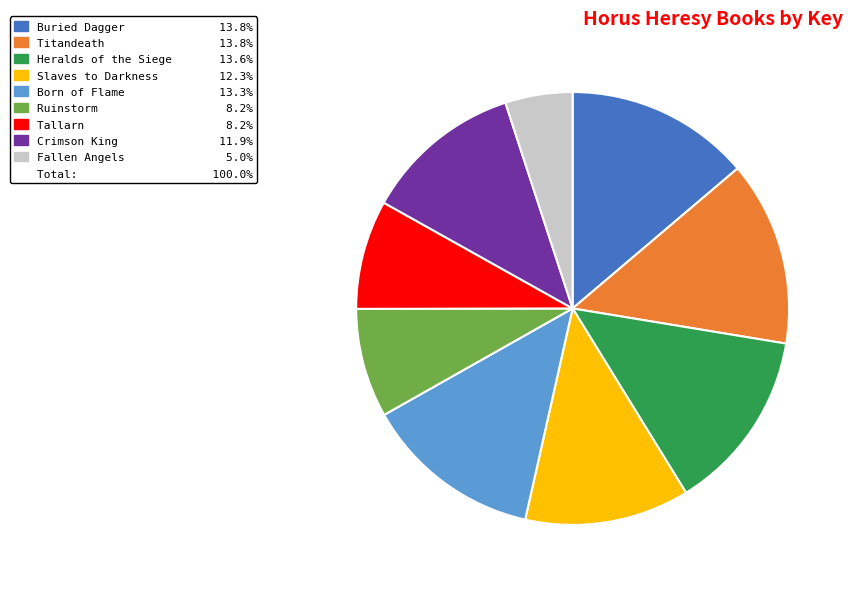

Is there a majority slice in this chart?

No